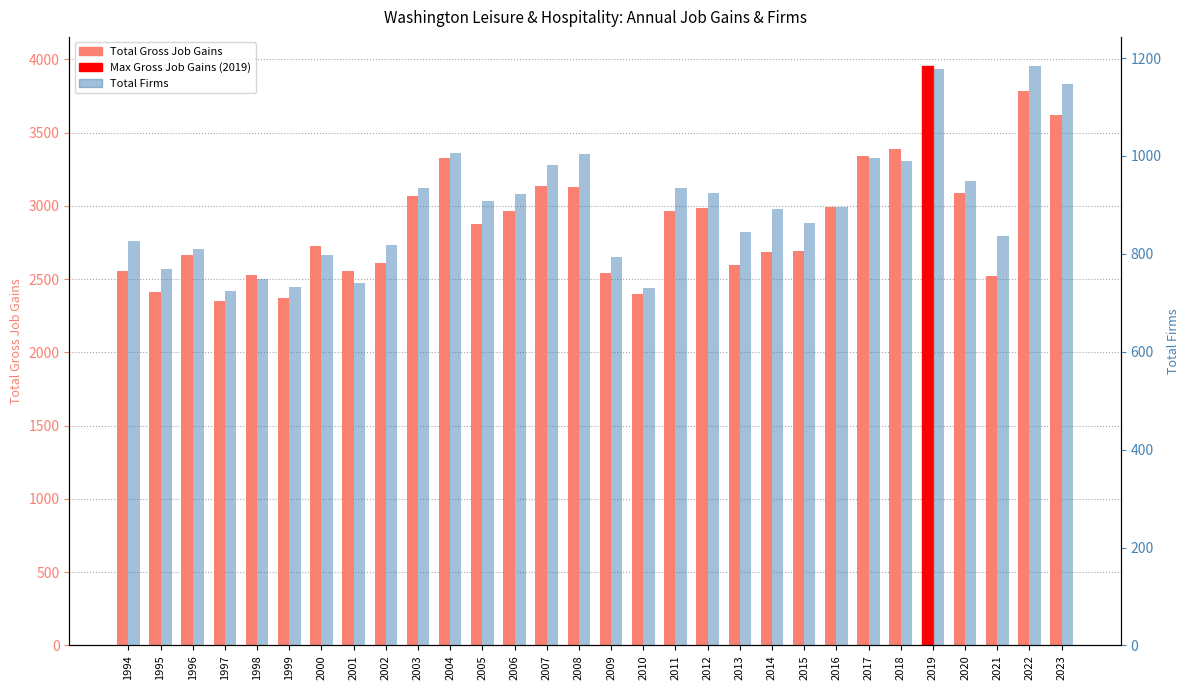

How many values in the Total Gross Job Gains series are below 2877?

15